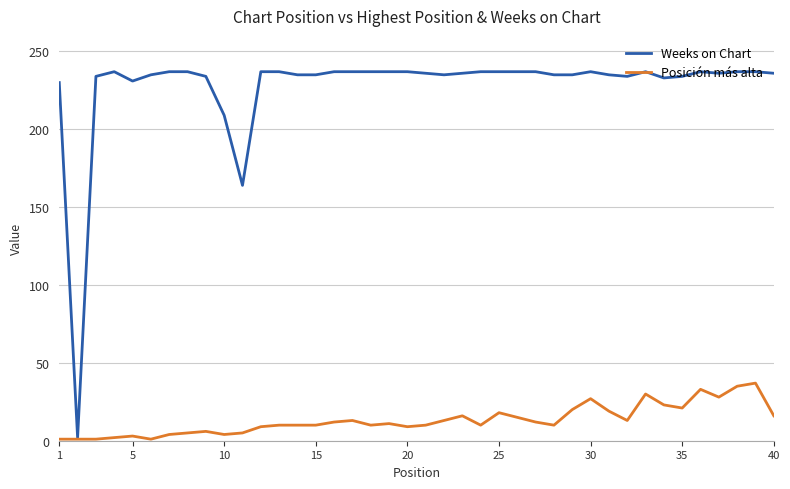

Which series has the largest range (max minus min)?

Weeks on Chart